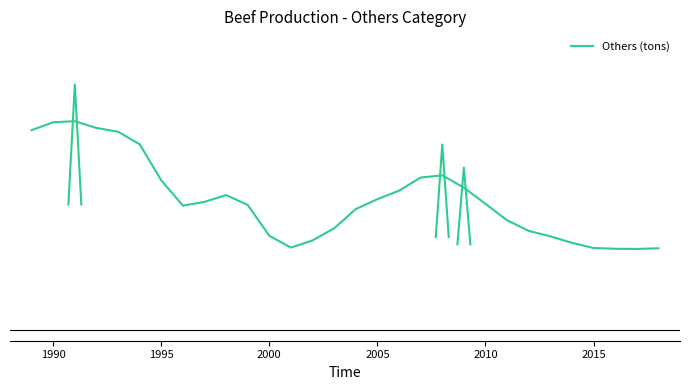

How many interior local valleys (lower than both neighbors) does the data have?

3